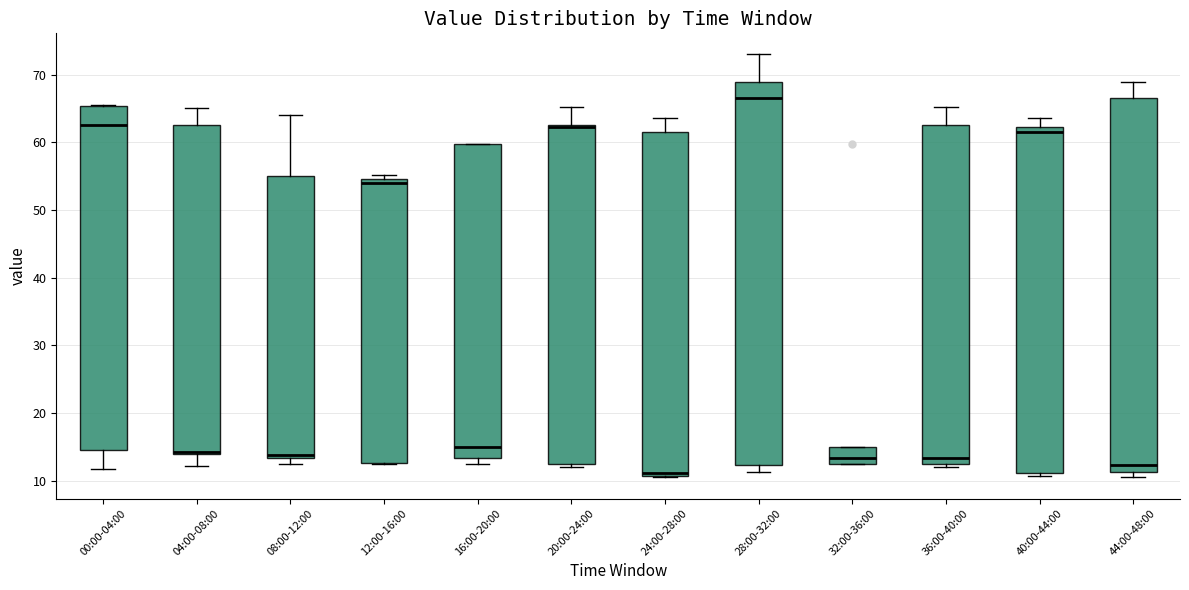

Reading left to right, read every box against the y-axis: the position of its median line, the range the box covers, and the ends of its whiskers. The values are not printed on the chart, so give them approximately, as read against the axis.

00:00-04:00: median 63, box 15 to 65, whiskers 12 to 66
04:00-08:00: median 14 (just above the box's lower edge), box 14 to 63, whiskers 12 to 65
08:00-12:00: median 14, box 13 to 55, whiskers 13 (just below the box's lower edge) to 64
12:00-16:00: median 54, box 13 to 55, whiskers 13 to 55 (just above the box's upper edge)
16:00-20:00: median 15, box 13 to 60, whiskers 12 to 60
20:00-24:00: median 62, box 12 to 63, whiskers 12 (just below the box's lower edge) to 65
24:00-28:00: median 11 (just above the box's lower edge), box 11 to 62, whiskers 10 to 64
28:00-32:00: median 67, box 12 to 69, whiskers 11 to 73
32:00-36:00: median 13 (just above the box's lower edge), box 13 to 15, whiskers 12 to 15
36:00-40:00: median 13, box 12 to 63, whiskers 12 (just below the box's lower edge) to 65
40:00-44:00: median 62 (just below the box's upper edge), box 11 to 62, whiskers 11 (just below the box's lower edge) to 64
44:00-48:00: median 12, box 11 to 67, whiskers 10 to 69